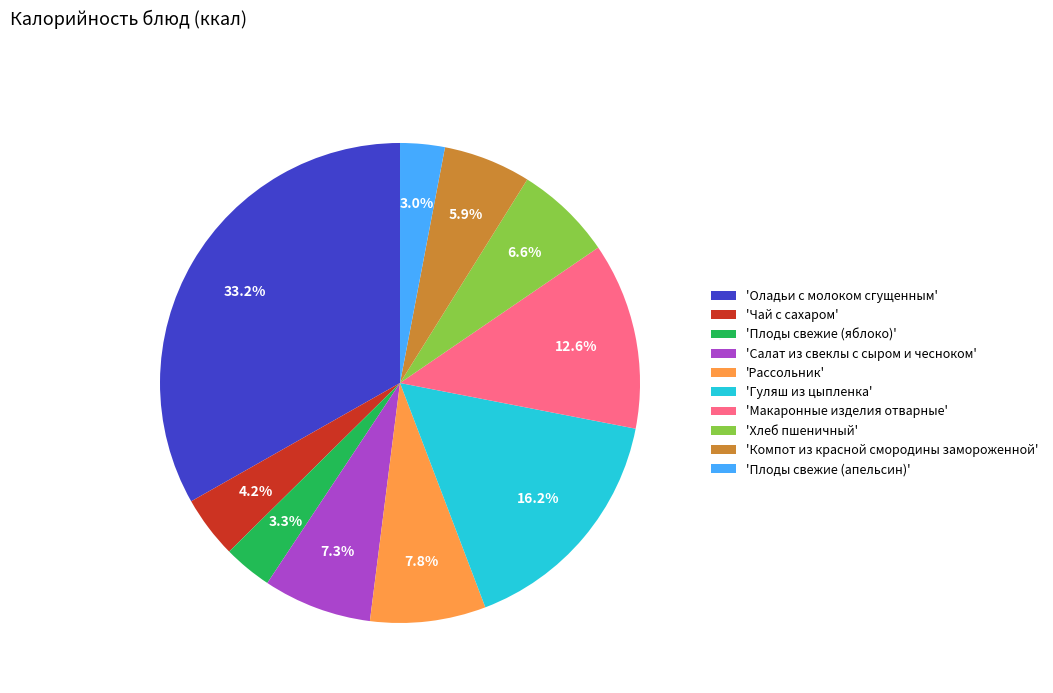

What is the ratio of the value at 'Гуляш из цыпленка' to the value at 'Чай с сахаром'?

3.9